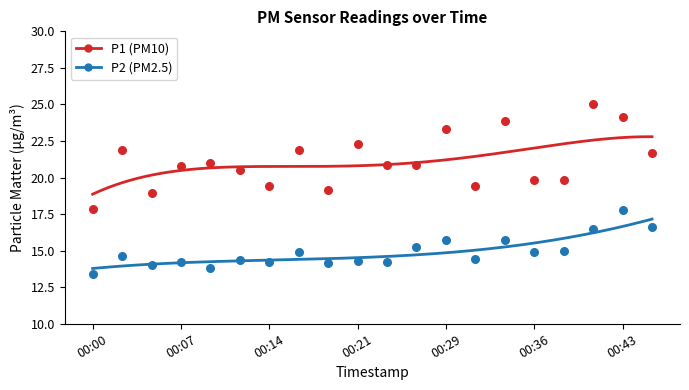

Across all data points, what is the range of Y values (max minus min)?

11.7